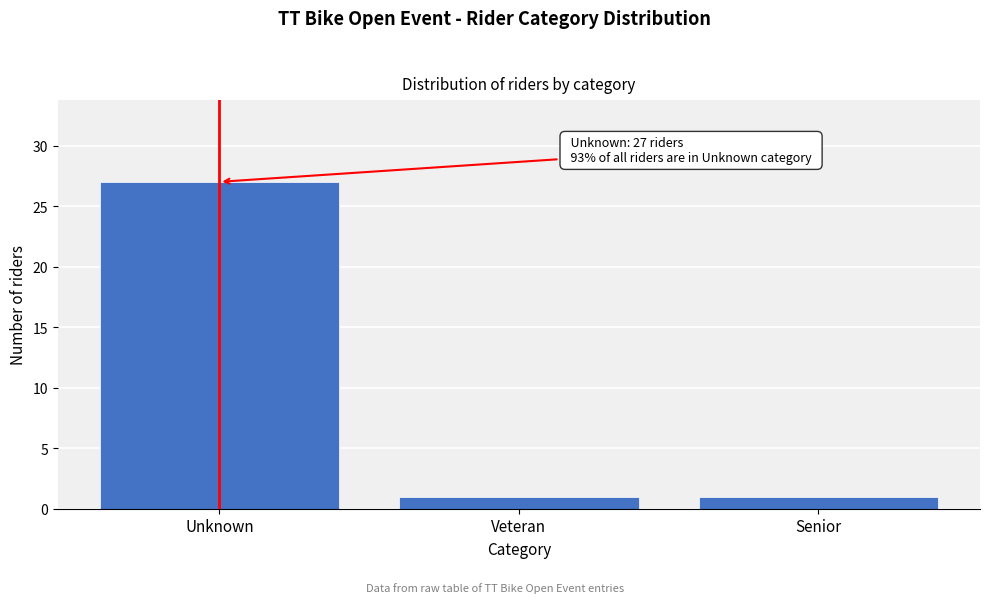

Reading left to right, what are all the values shown in this chart?

27	1	1